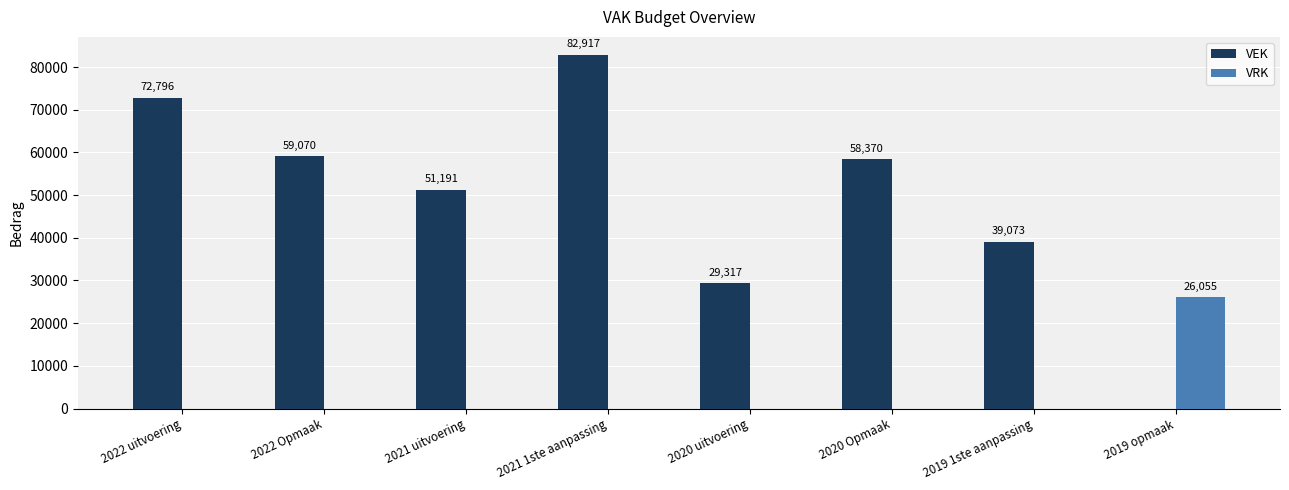

Is the value of VEK at 2019 1ste aanpassing greater than the value of VRK at 2020 Opmaak?

Yes